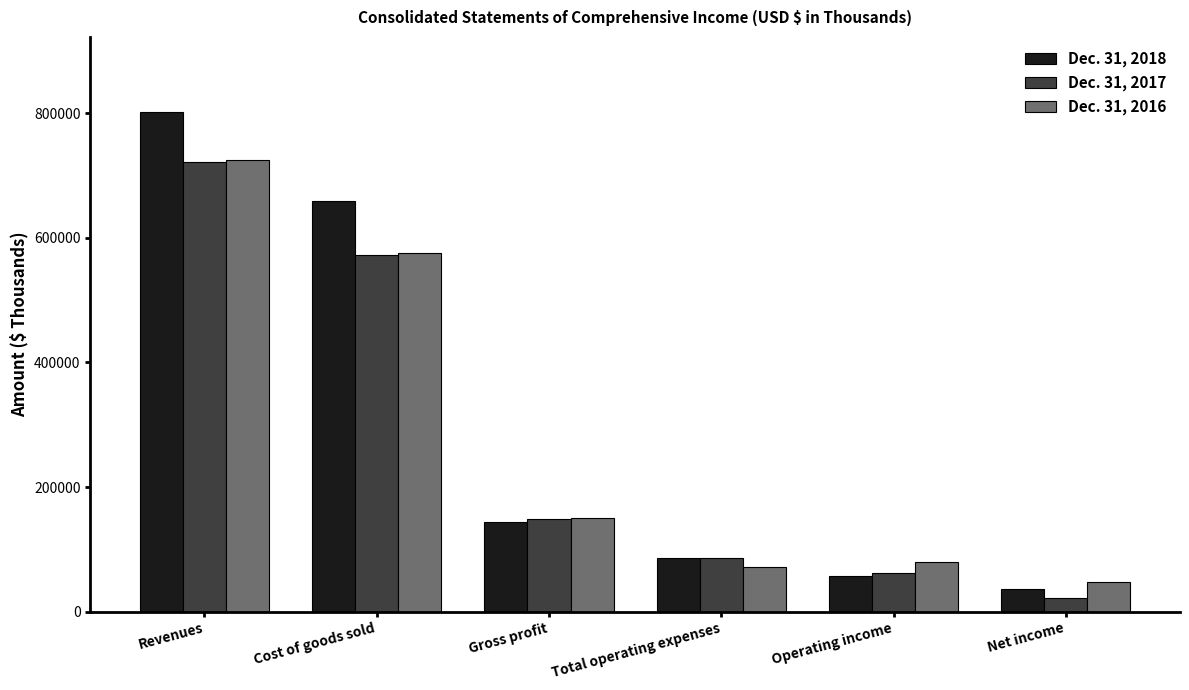

What is the highest value of the Dec. 31, 2018 series?

801842